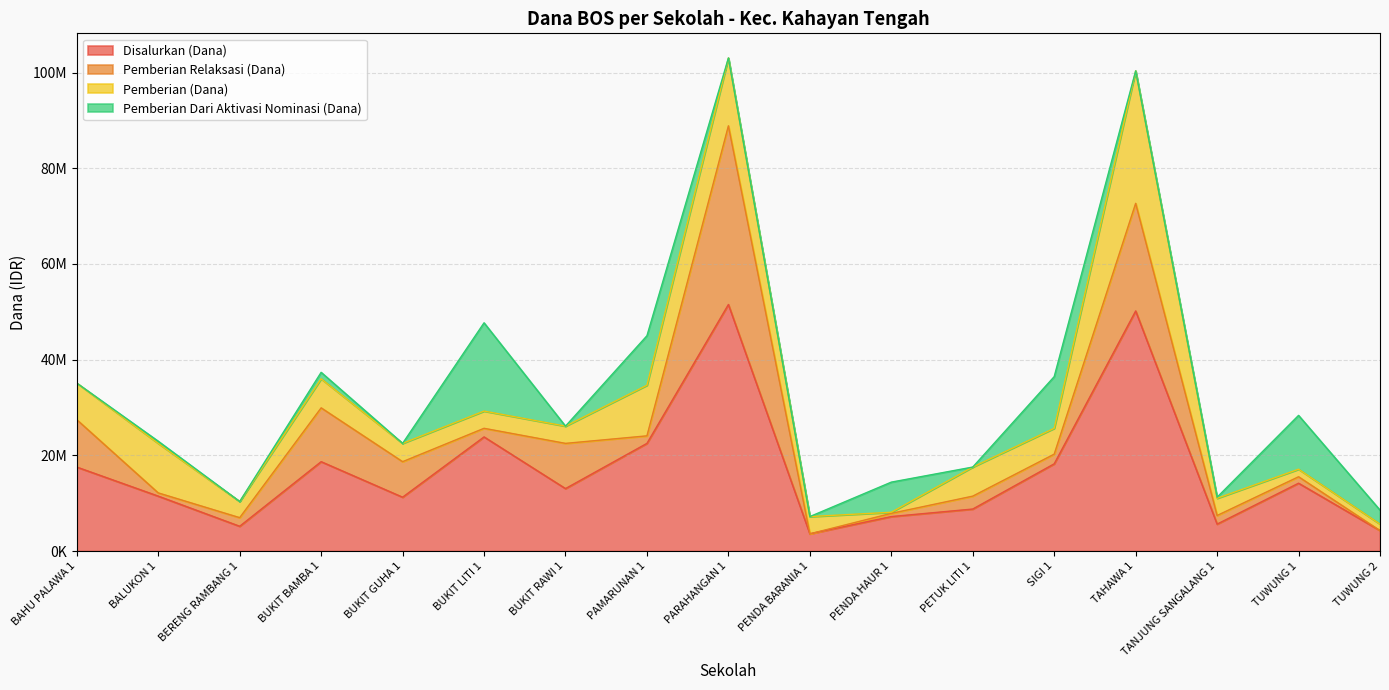

How many categories are shown in the chart?

17